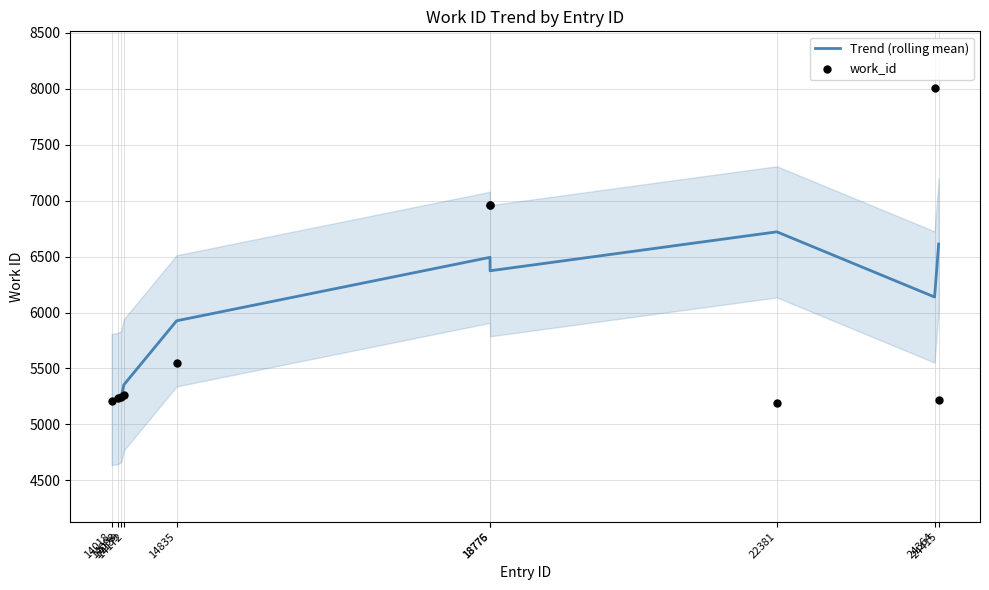

At how many categories does at least one series exceed 7918?

1